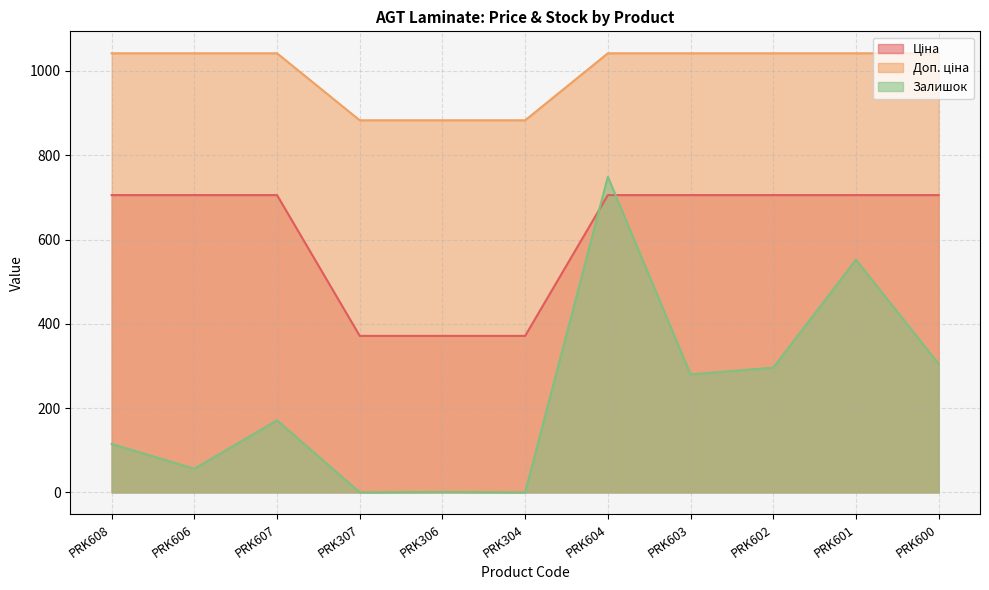

What is the label of the 4th point from the right?

PRK603